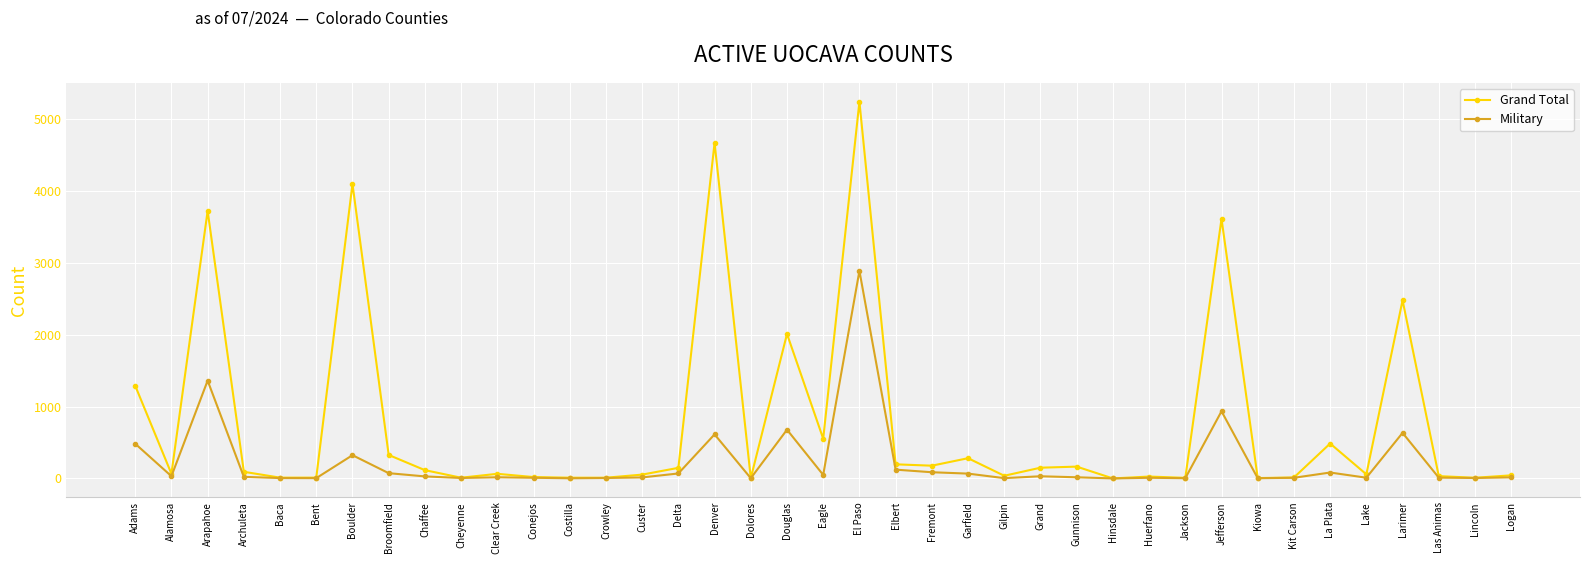

At how many categories does at least one series exceed 3805?

3